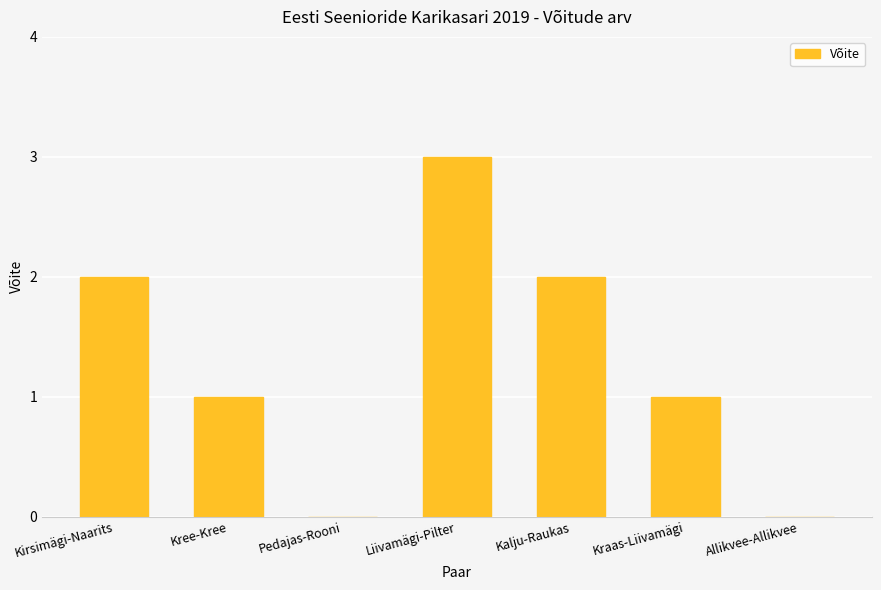

What is the change in value from Kraas-Liivamägi to Allikvee-Allikvee?

-1